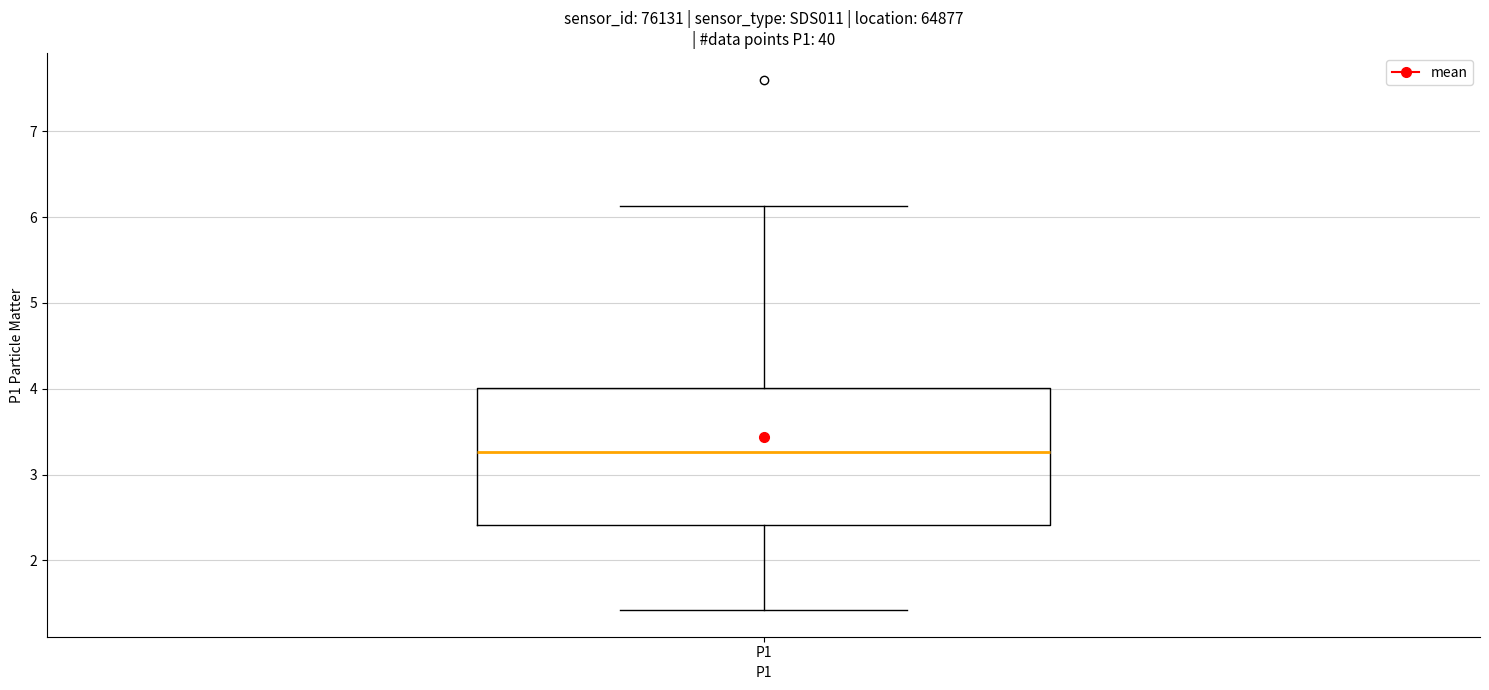

Read this box plot against the y-axis: the position of the median line, the range covered by the box, and the ends of both whiskers. The values are not printed on the chart, so give them approximately, as read against the axis.

median 3.3, box 2.4 to 4.0, whiskers 1.4 to 6.1